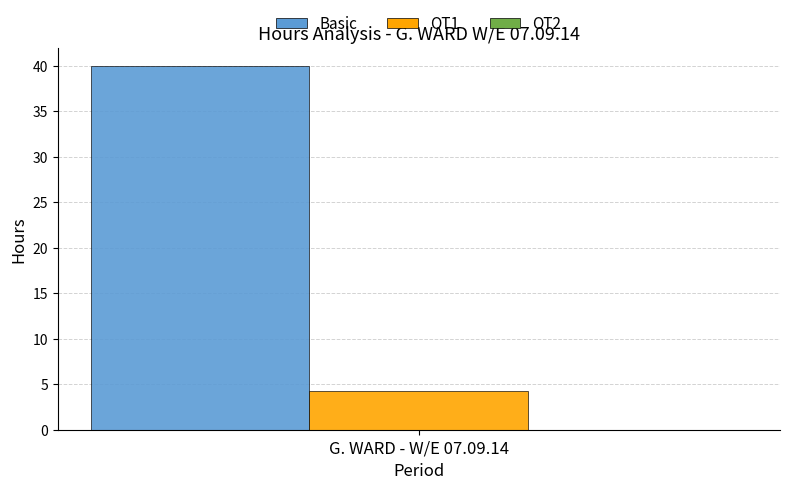

What is the approximate value of Basic at G. WARD - W/E 07.09.14?

40.0